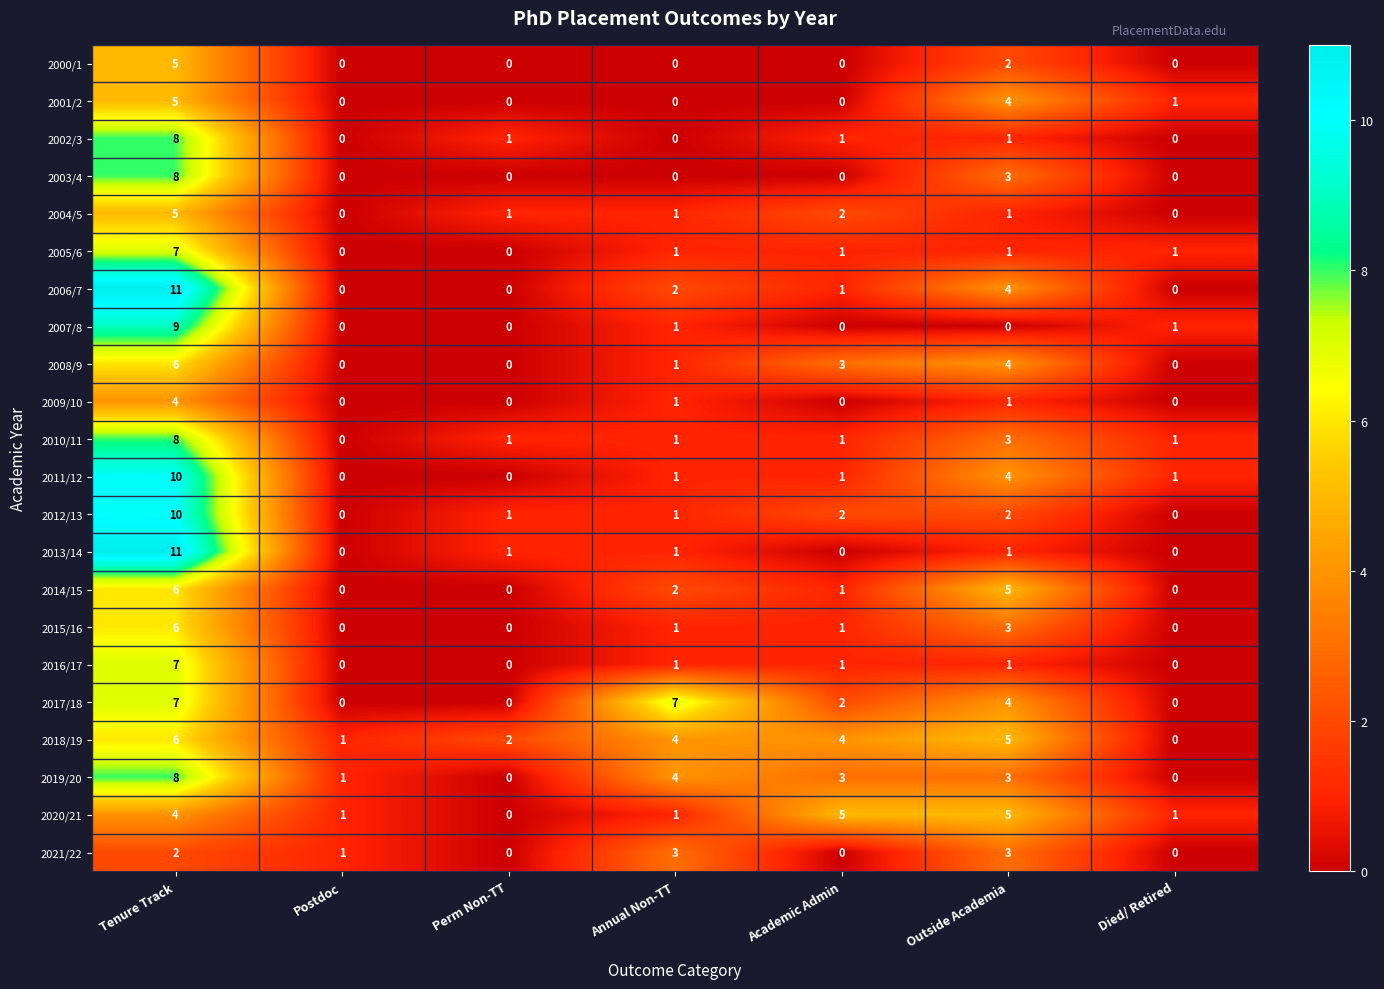

What is the total value across all series at Perm Non-TT?

7